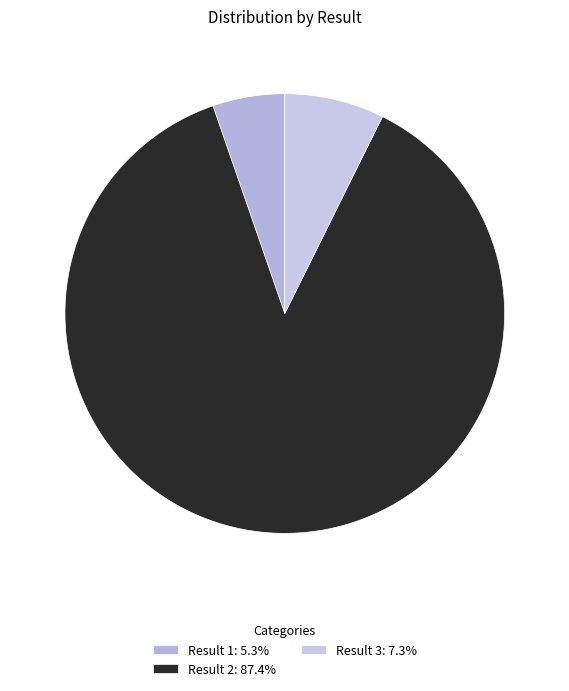

How many segments does this pie chart have?

3